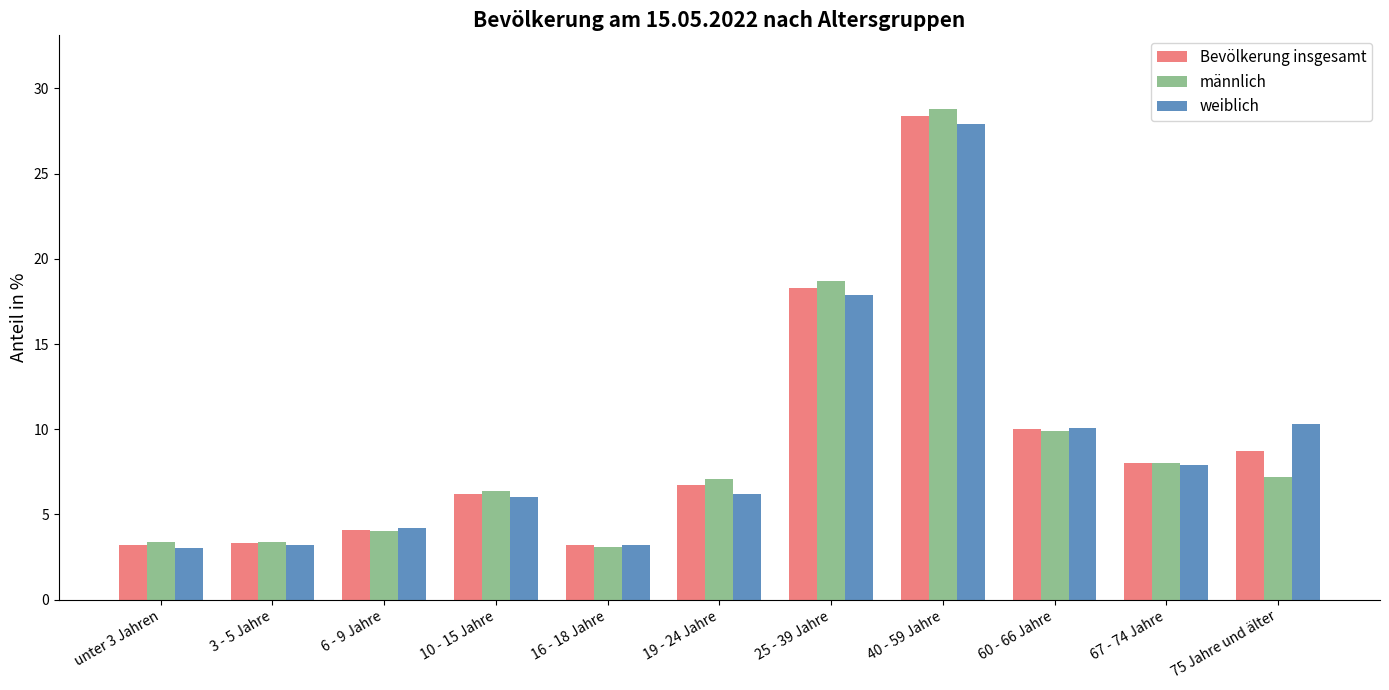

Count the number of data series in this chart.

3